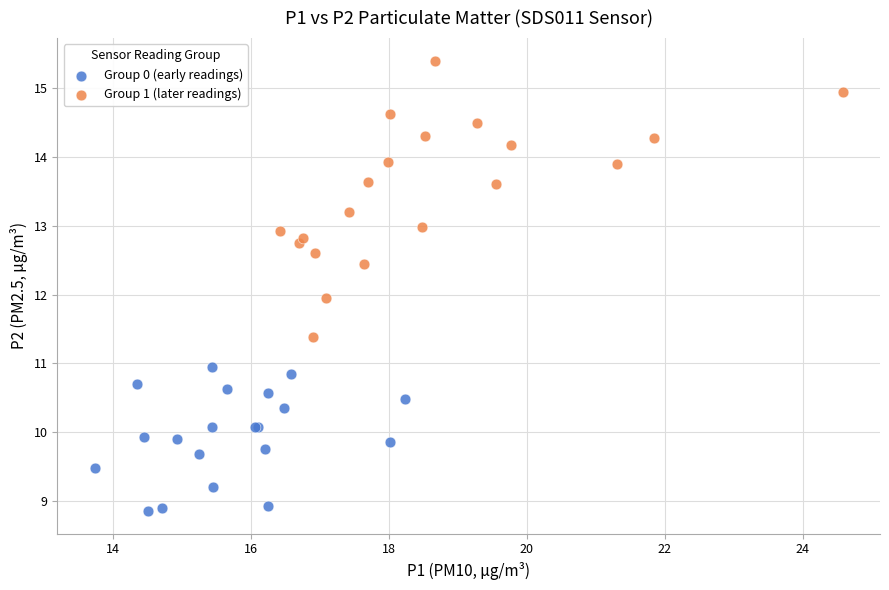

Which series has the widest spread of Y values?

Group 1 (later readings)